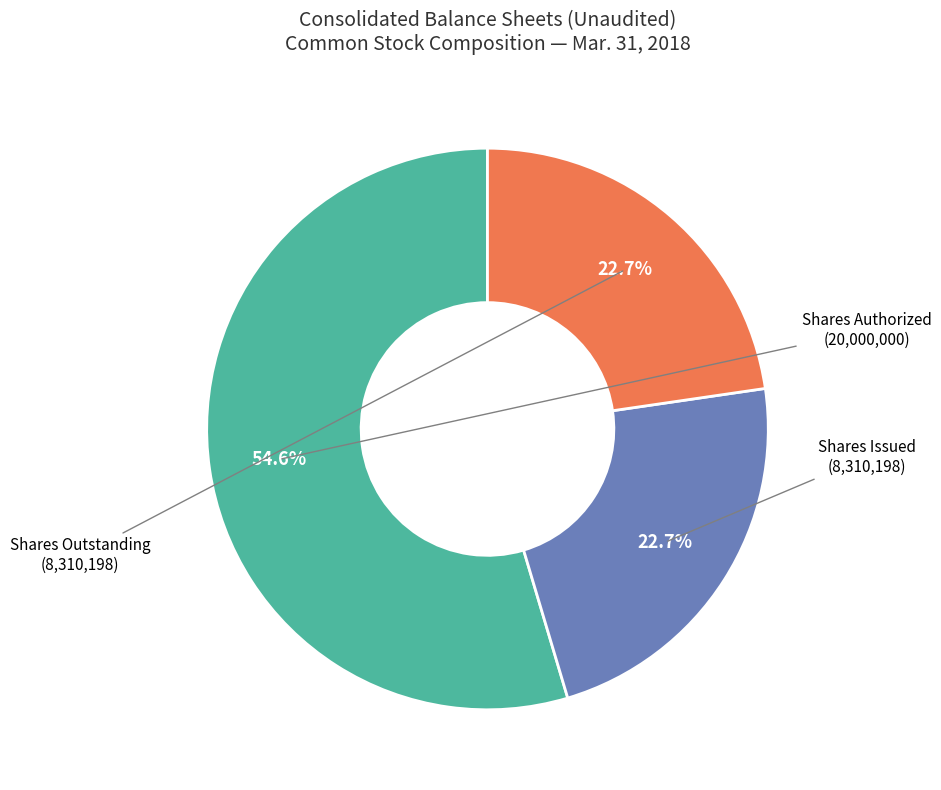

To the nearest percent, what is the average slice percentage?

33%